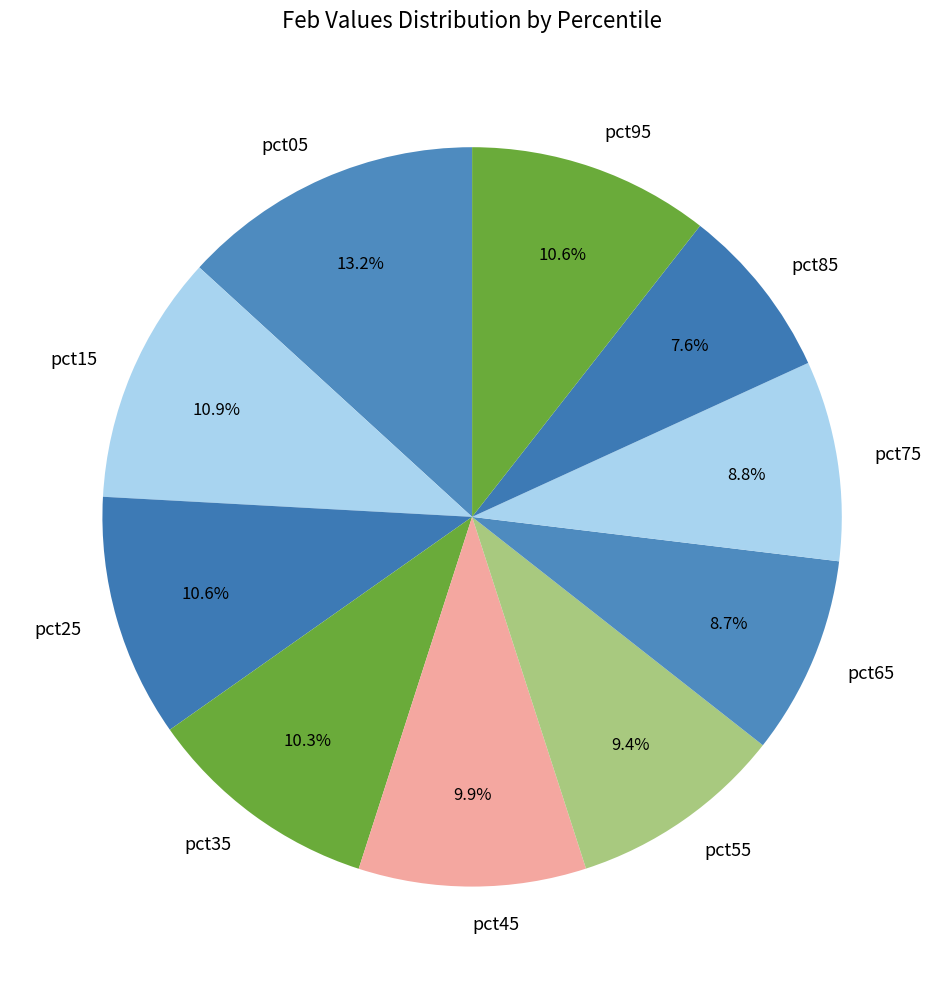

To the nearest percent, what is the difference between the largest and smallest slice percentages?

6%